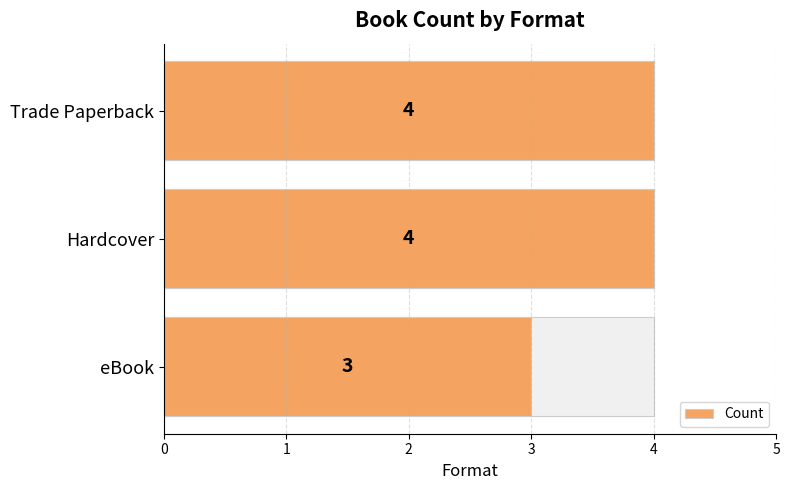

Between Hardcover and eBook, which is larger?

Hardcover